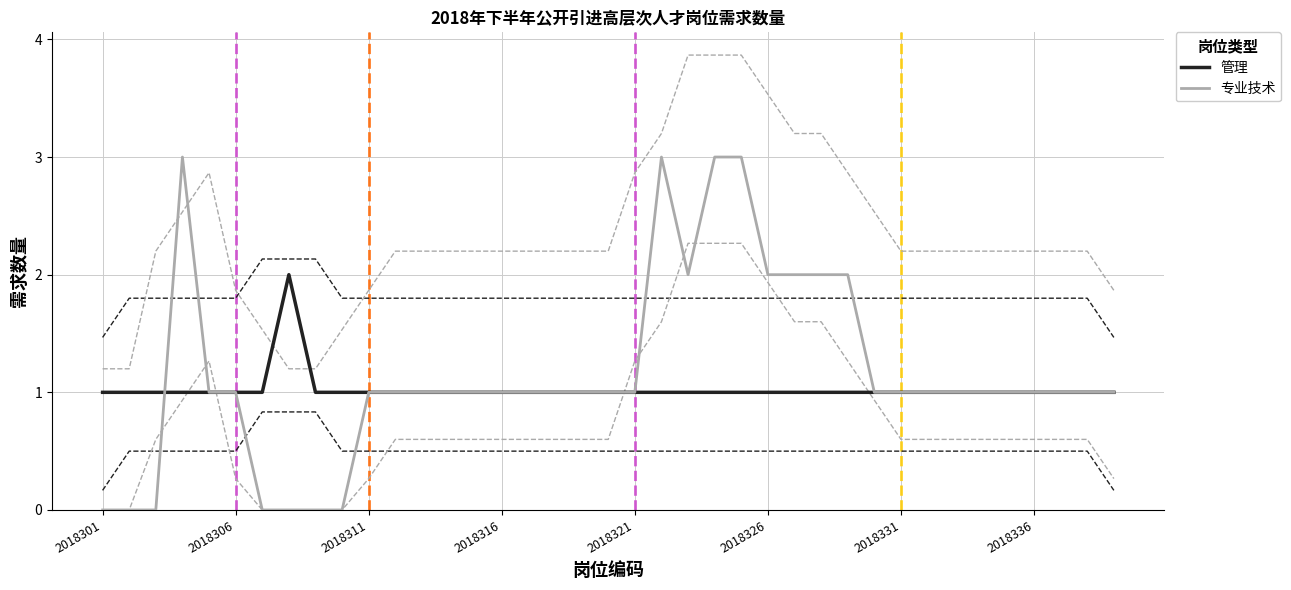

Is the value of 专业技术 at 2018326 greater than the value of 管理 at 2018336?

Yes